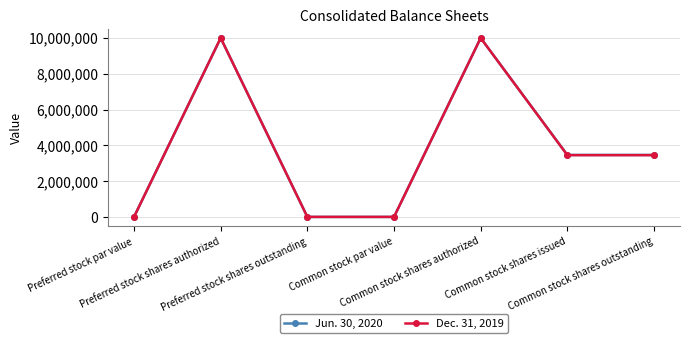

Count the number of data series in this chart.

2